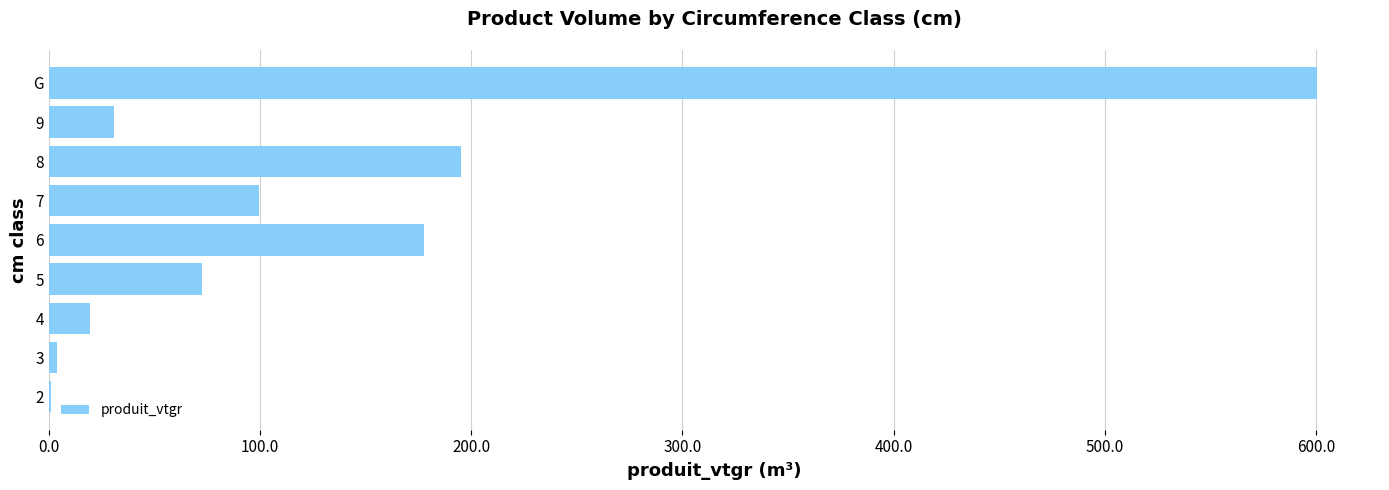

Approximately how many times larger is the value at 8 compared to 4?

10.0